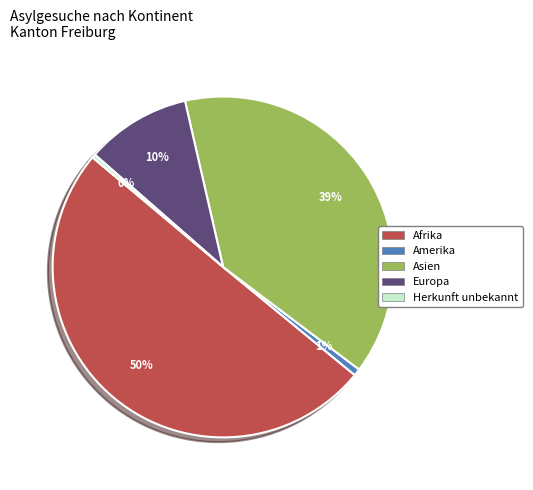

The Afrika slice represents 50% of the pie. True or false?

True